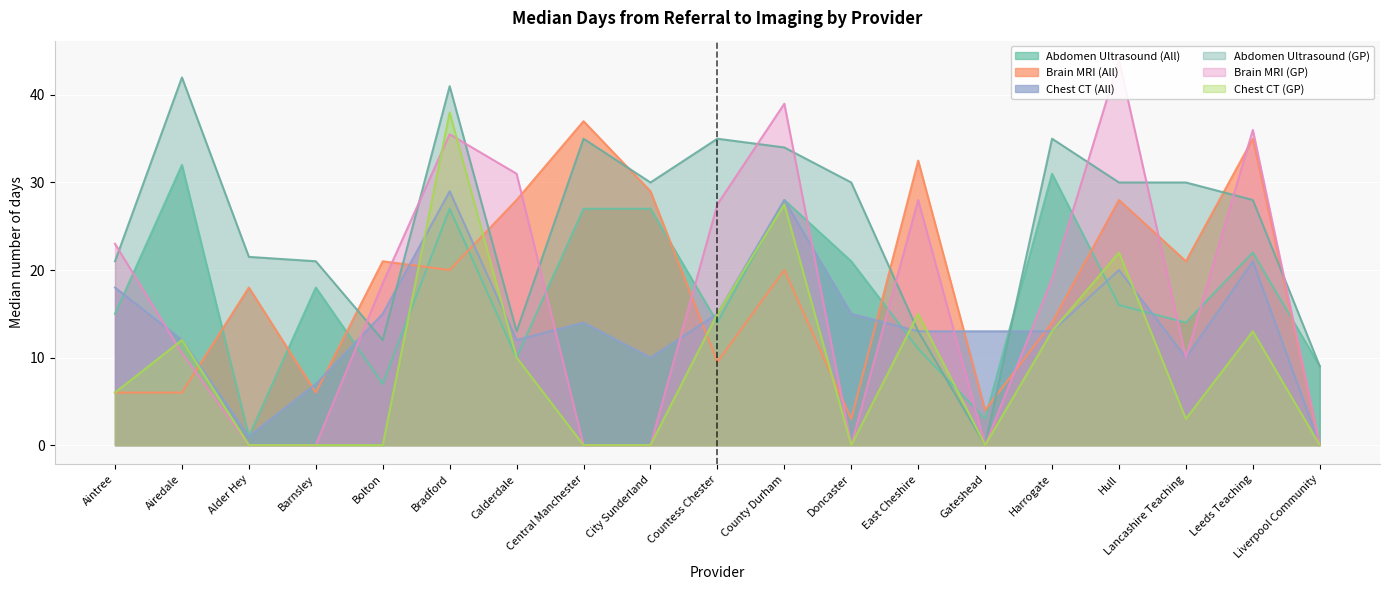

The value of Chest CT (GP) at Calderdale is 10.0. True or false?

True